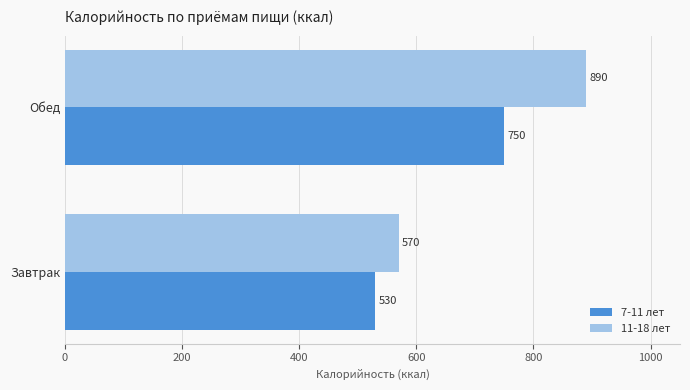

What is the sum of all 11-18 лет values?

1460